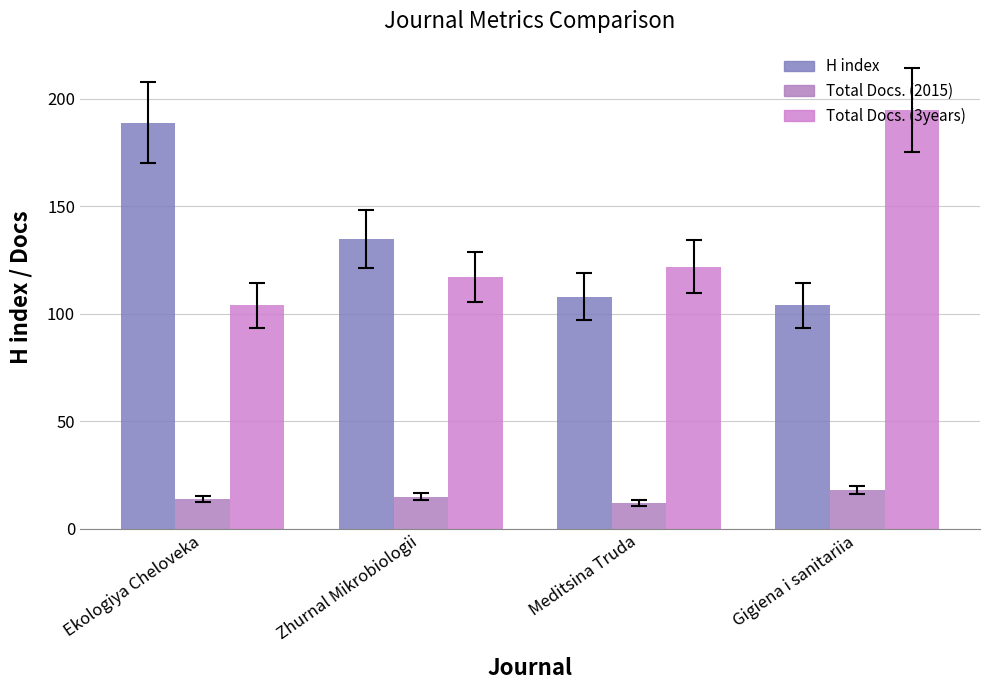

Reading left to right, extract all data points from this chart.

H index: 189	135	108	104
Total Docs. (2015): 14	15	12	18
Total Docs. (3years): 104	117	122	195